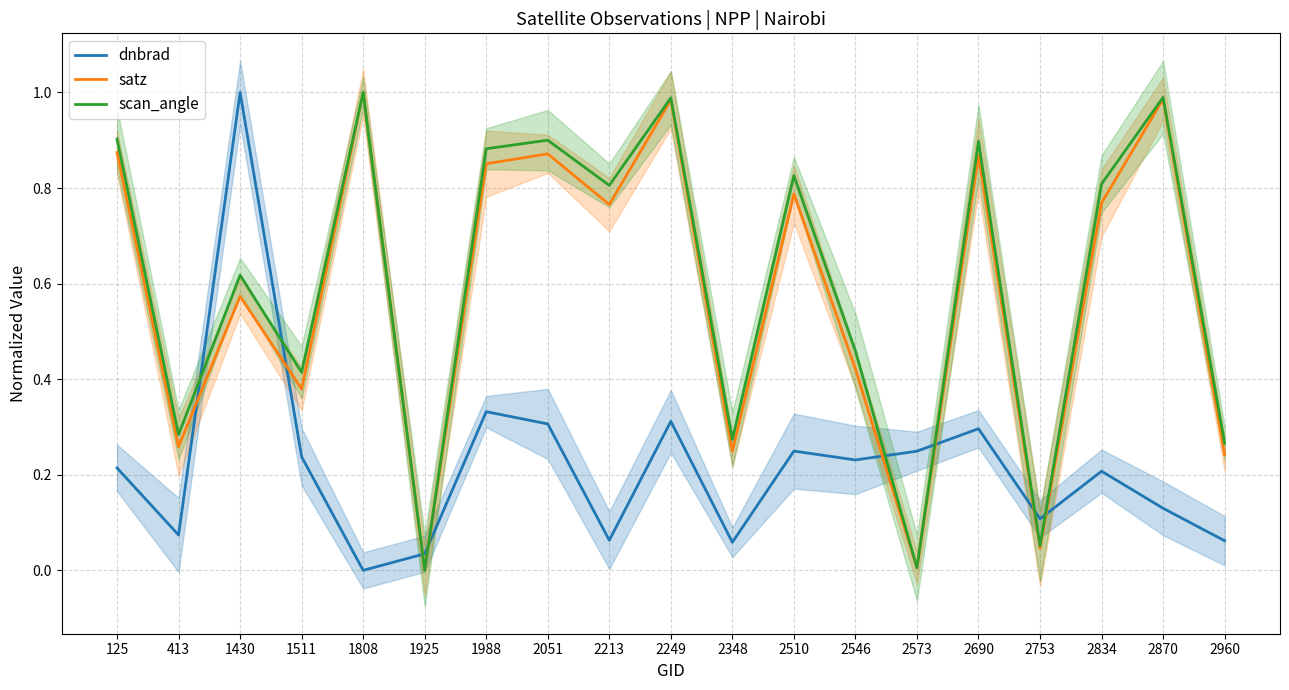

What is the spread (max minus min) of values at 2573?

0.2